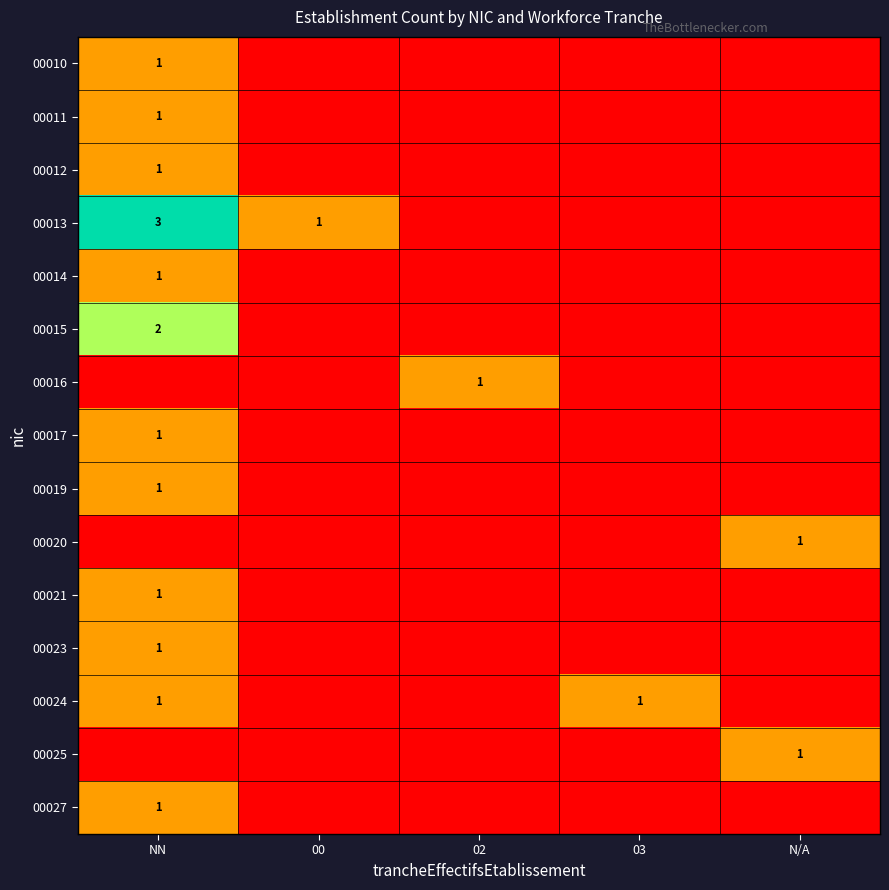

The 00020 series shows 0 at N/A. True or false?

False